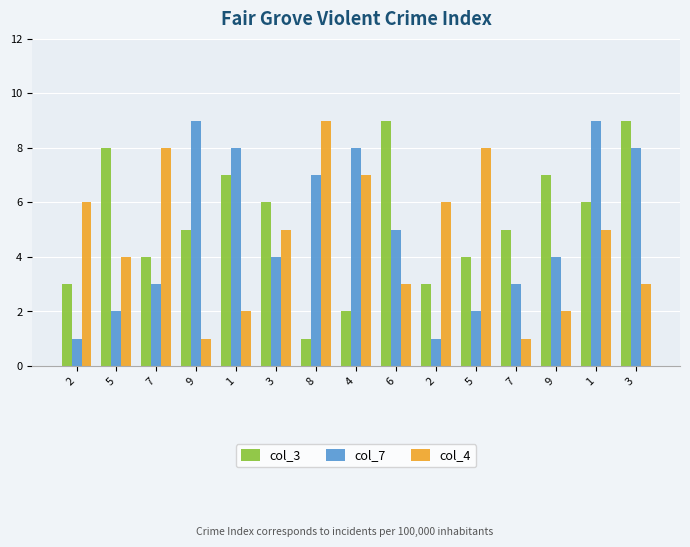

Reading right to left, list all the values displayed in this chart.

col_3: 3=9	1=6	9=7	7=5	5=4	2=3	6=9	4=2	8=1	3=6	1=7	9=5	7=4	5=8	2=3
col_7: 3=8	1=9	9=4	7=3	5=2	2=1	6=5	4=8	8=7	3=4	1=8	9=9	7=3	5=2	2=1
col_4: 3=3	1=5	9=2	7=1	5=8	2=6	6=3	4=7	8=9	3=5	1=2	9=1	7=8	5=4	2=6